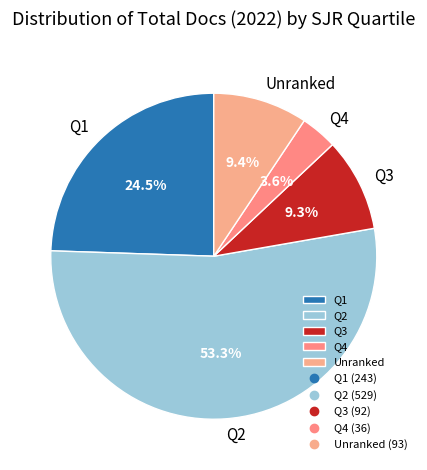

To the nearest percent, what is the average slice percentage?

20%